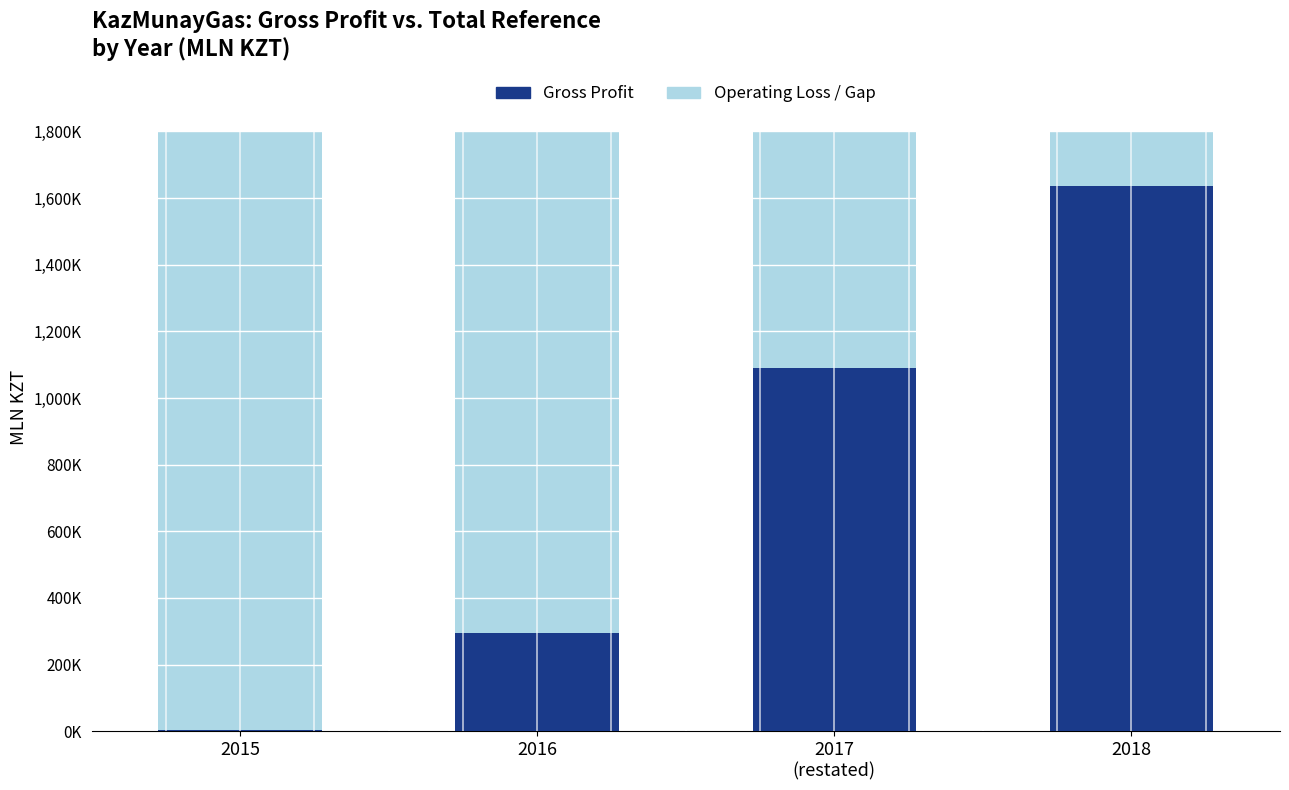

Where does the Gross Profit (Positive) series first go above 1089305?

2017
(restated)